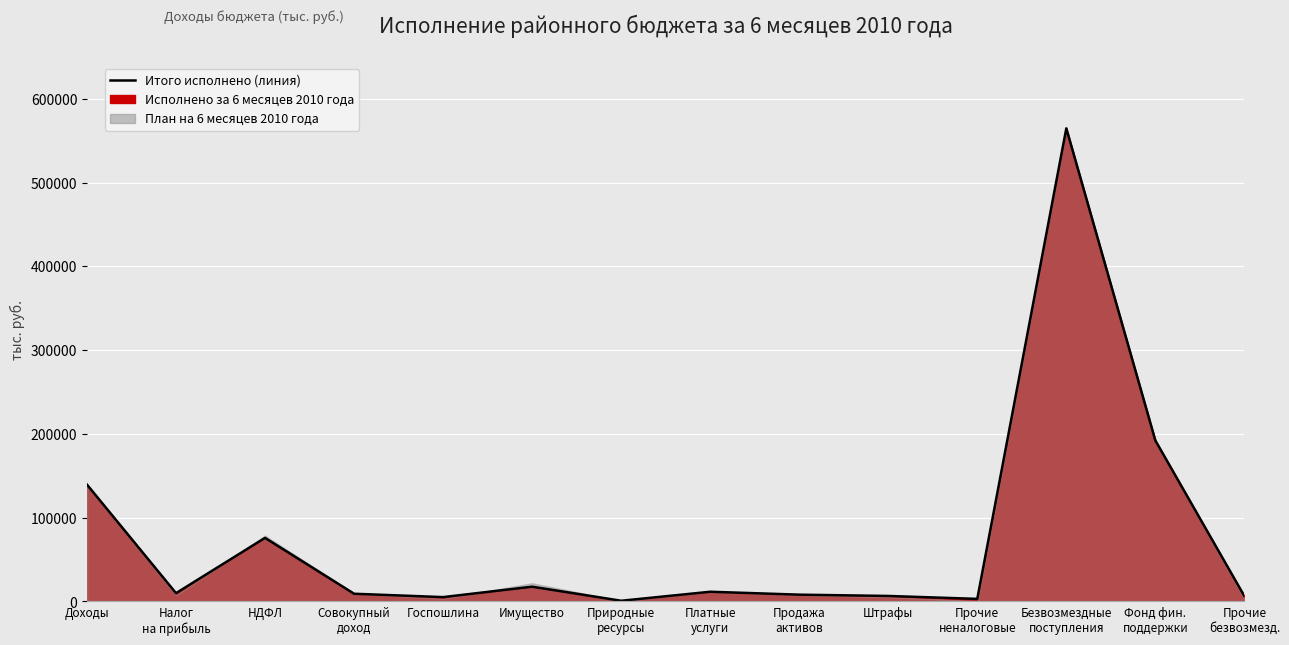

How many lines are shown in the chart?

1